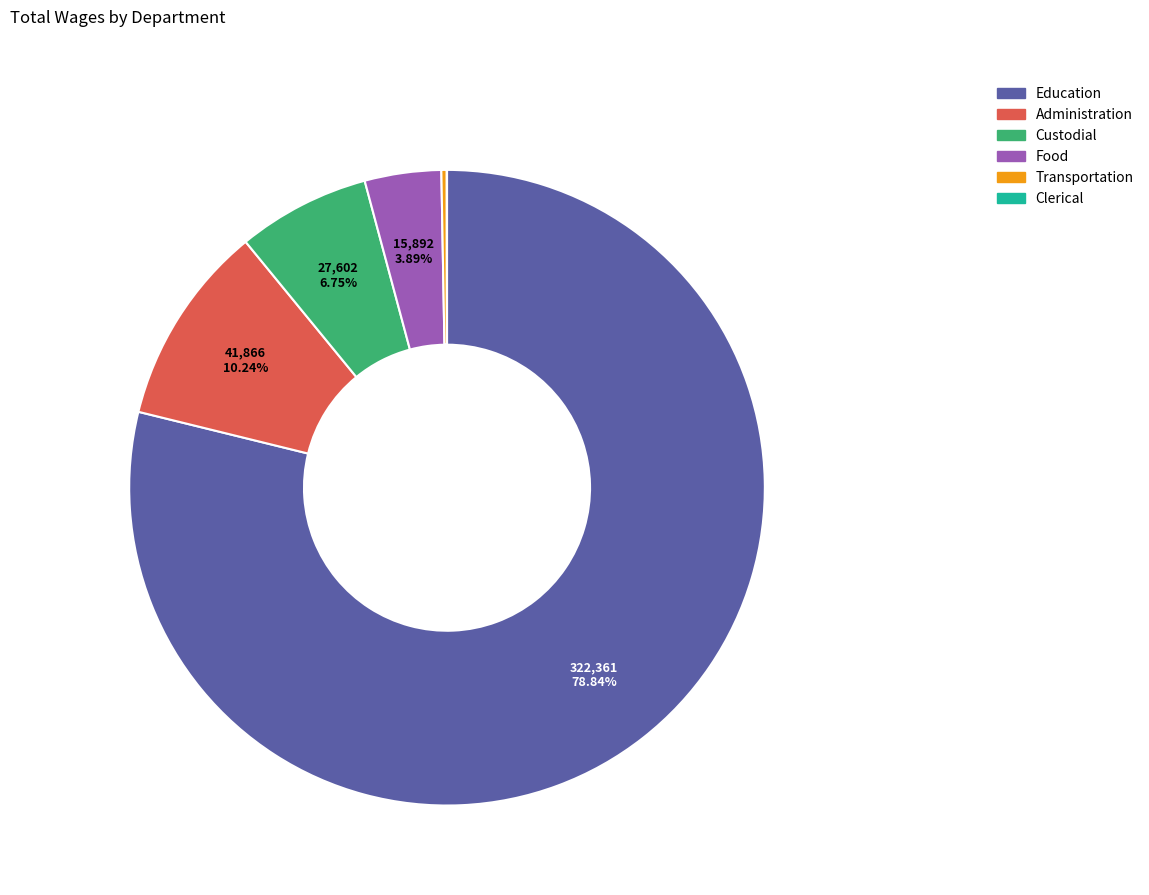

Combined, what portion of the pie is Custodial and Education?

85.6%